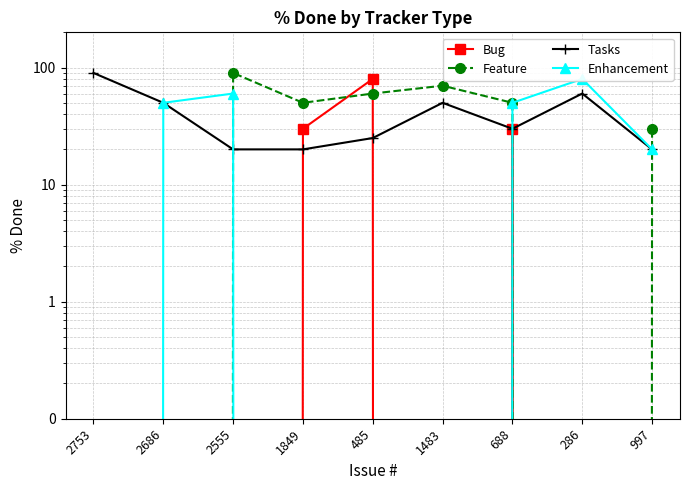

Where does the Feature series first go above 50?

2555